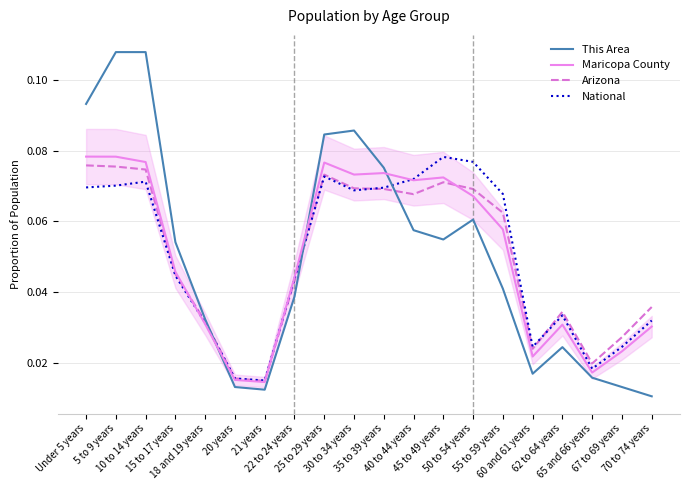

Does the chart have visible grid lines?

Yes